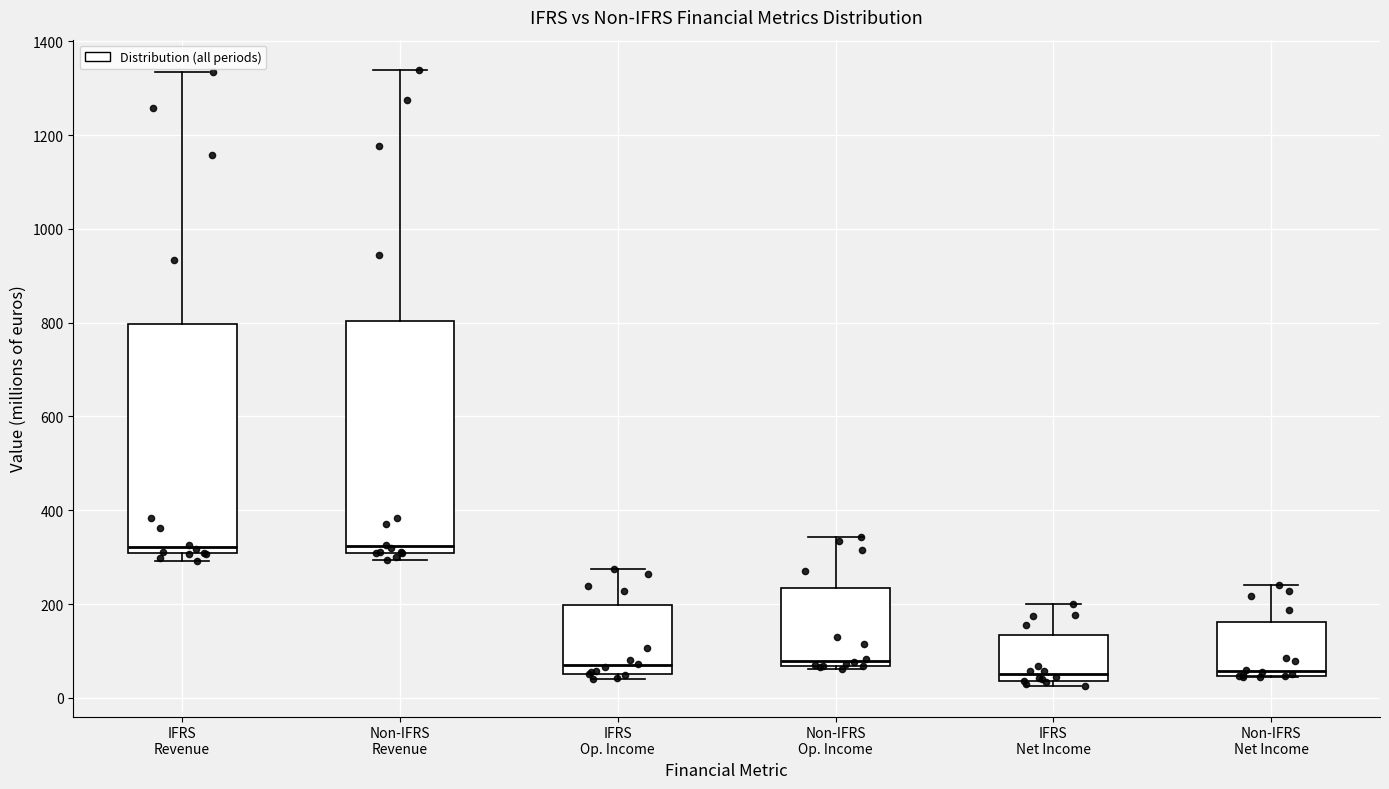

Reading left to right, transcribe this box plot: for each box, give where its median line is, the range the box spans, and where its two whiskers end, as read against the y-axis. The values are not printed on the chart, so give them approximately, as read against the axis.

IFRS Revenue: median 320, box 300 to 800, whiskers 300 (just below the box's lower edge) to 1340
Non-IFRS Revenue: median 320, box 300 to 800, whiskers 300 (just below the box's lower edge) to 1340
IFRS Op. Income: median 60 (just above the box's lower edge), box 60 to 200, whiskers 40 to 280
Non-IFRS Op. Income: median 80, box 60 to 240, whiskers 60 (just below the box's lower edge) to 340
IFRS Net Income: median 60, box 40 to 140, whiskers 20 to 200
Non-IFRS Net Income: median 60, box 40 to 160, whiskers 40 to 240